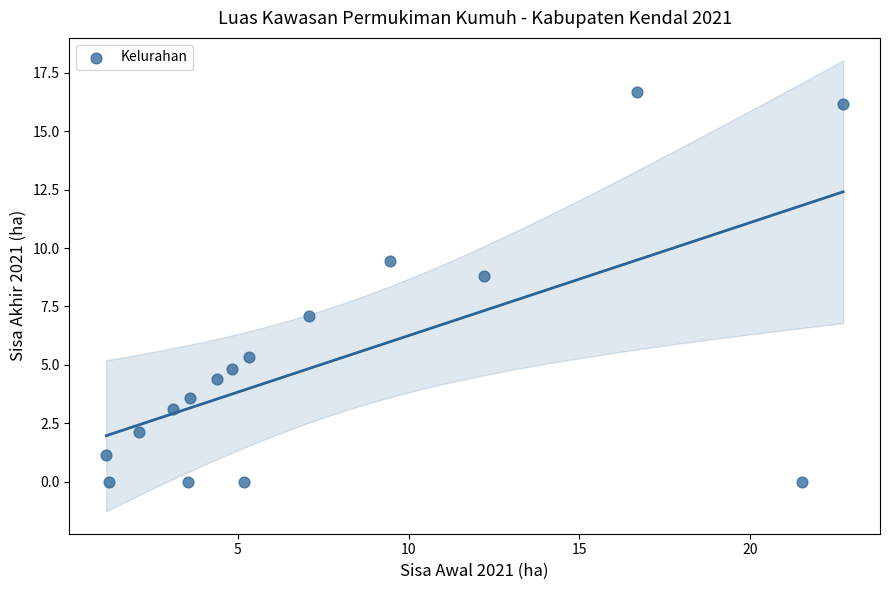

What is the range of Y values (max minus min)?

16.7